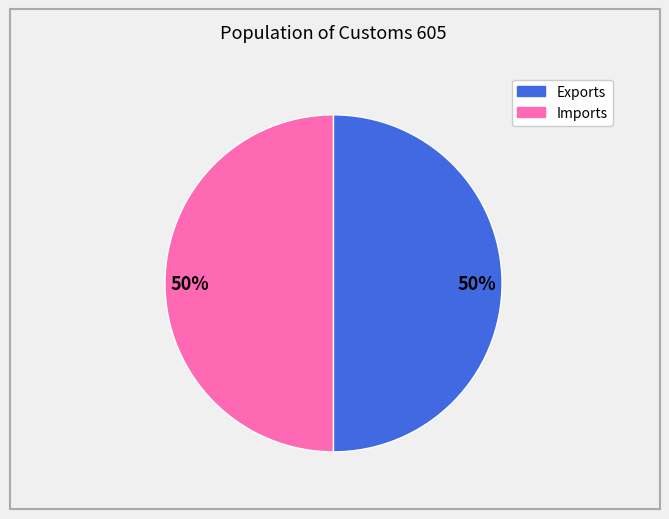

To the nearest percent, what is the average slice percentage?

50%